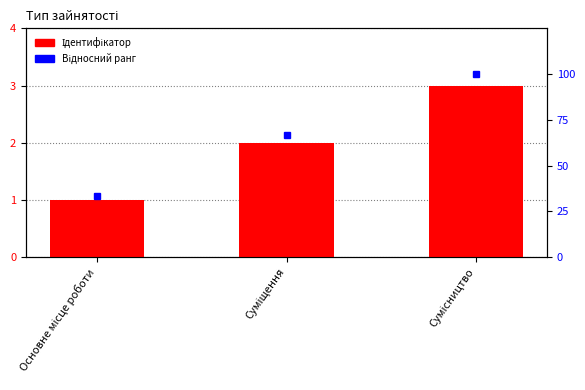

Does the chart contain stacked bars?

No